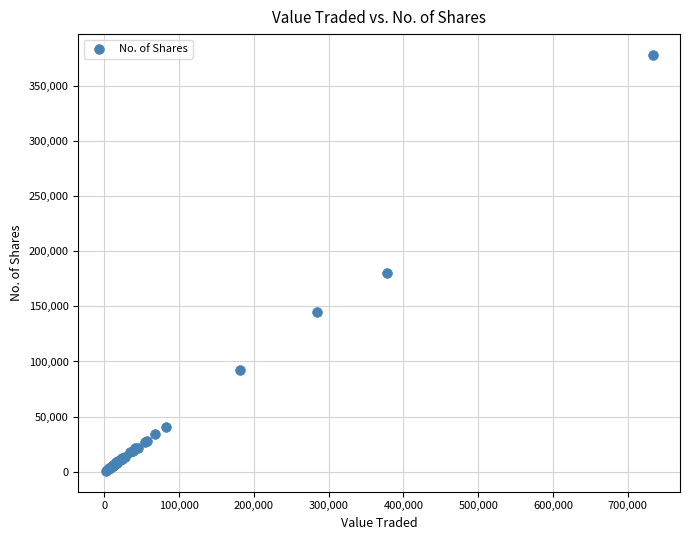

What Y value in the scatter plot is closest to 189384?

179994